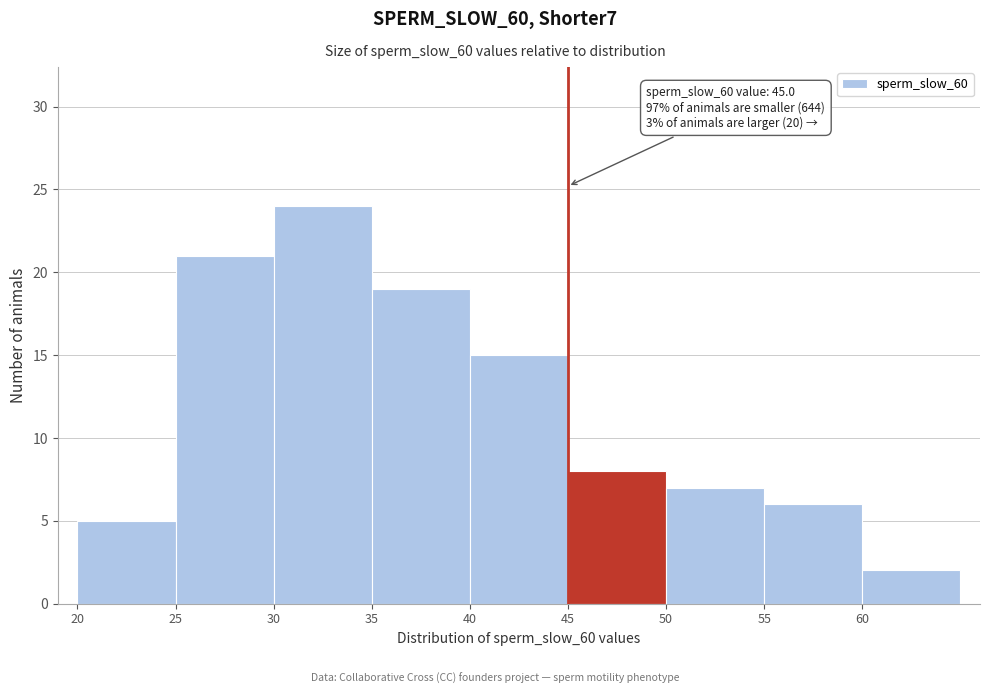

Which range on the x-axis has the tallest bar?

30 to 35